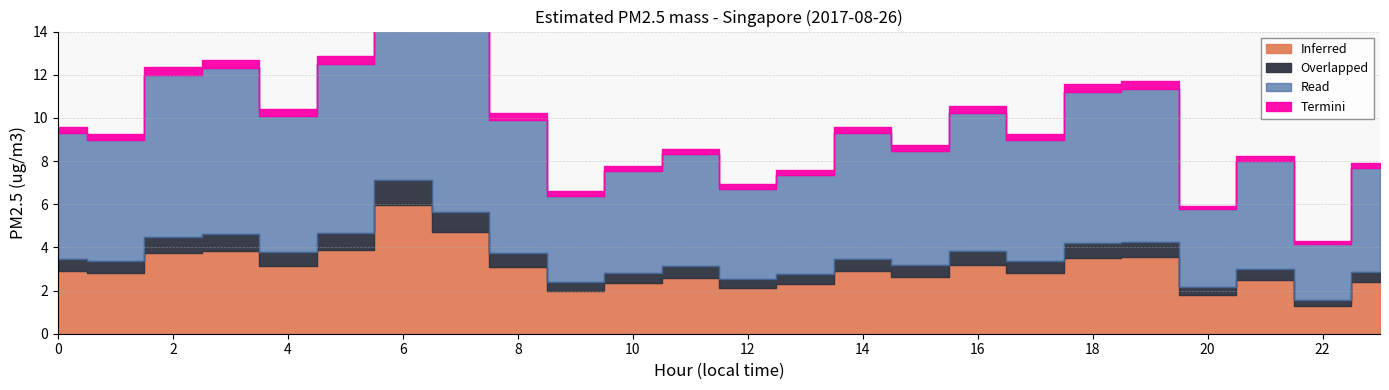

Where is the first local minimum for Overlapped?

1